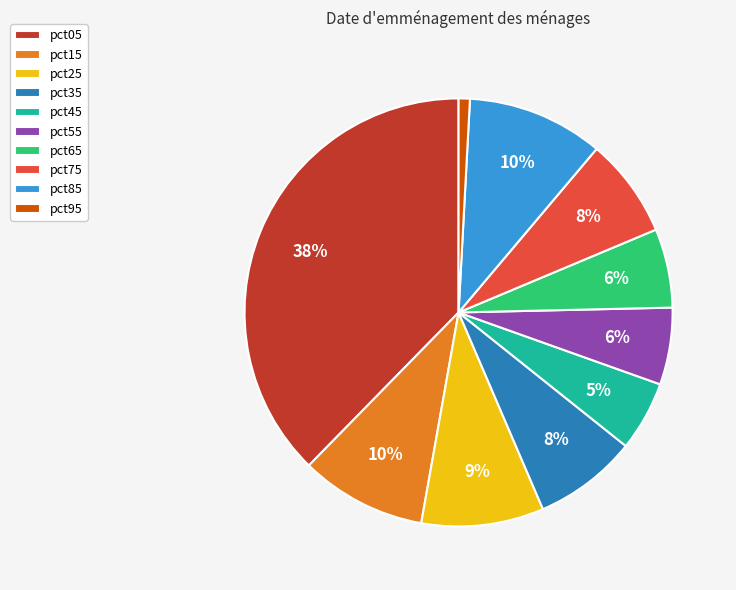

Is the sum of pct85 and pct65 greater than half?

No